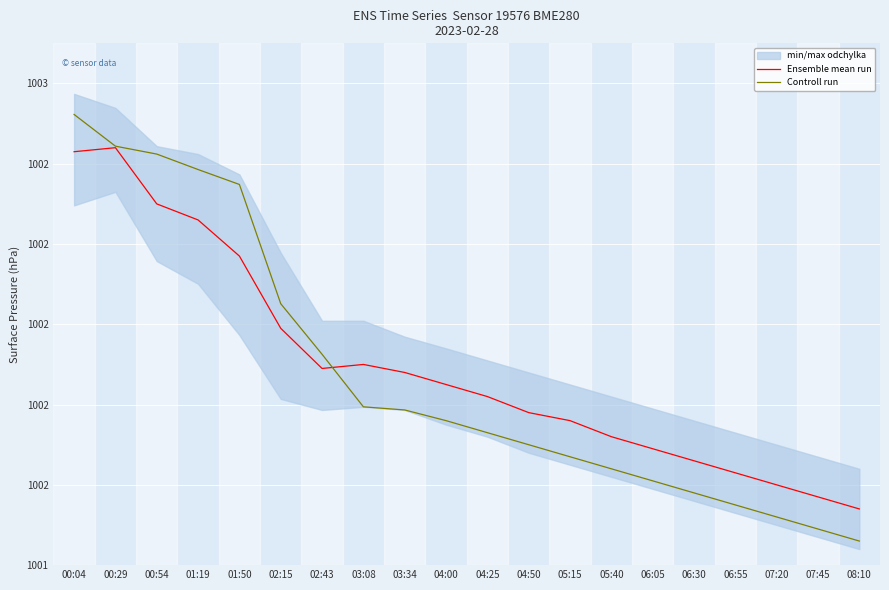

Which has a higher value, 04:00 or 07:45?

04:00